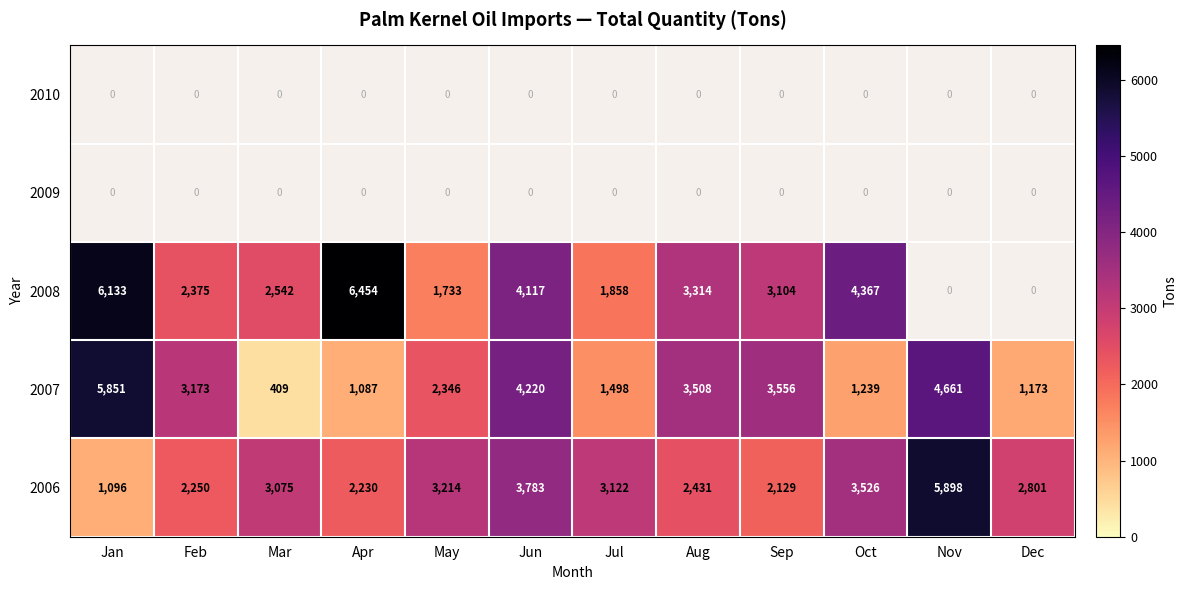

What is the average value of the 2007 series?

2727